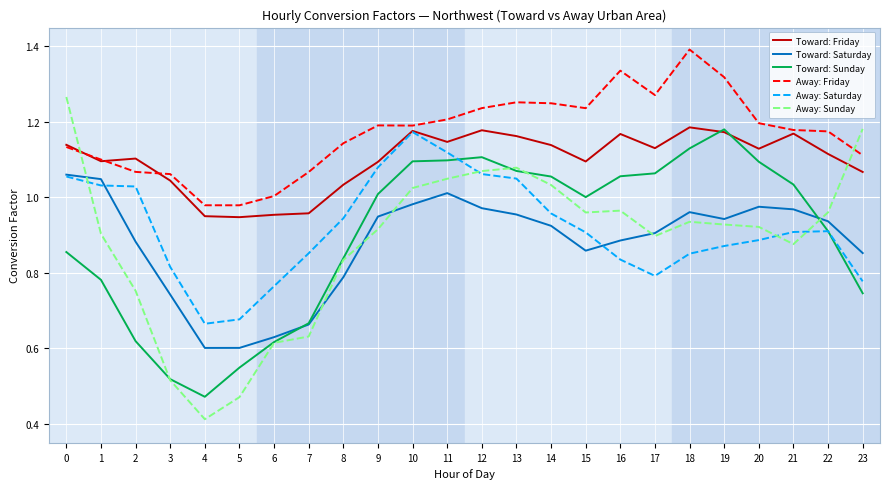

At 16, list the series in order from smallest to largest.

Away: Saturday, Toward: Saturday, Away: Sunday, Toward: Sunday, Toward: Friday, Away: Friday